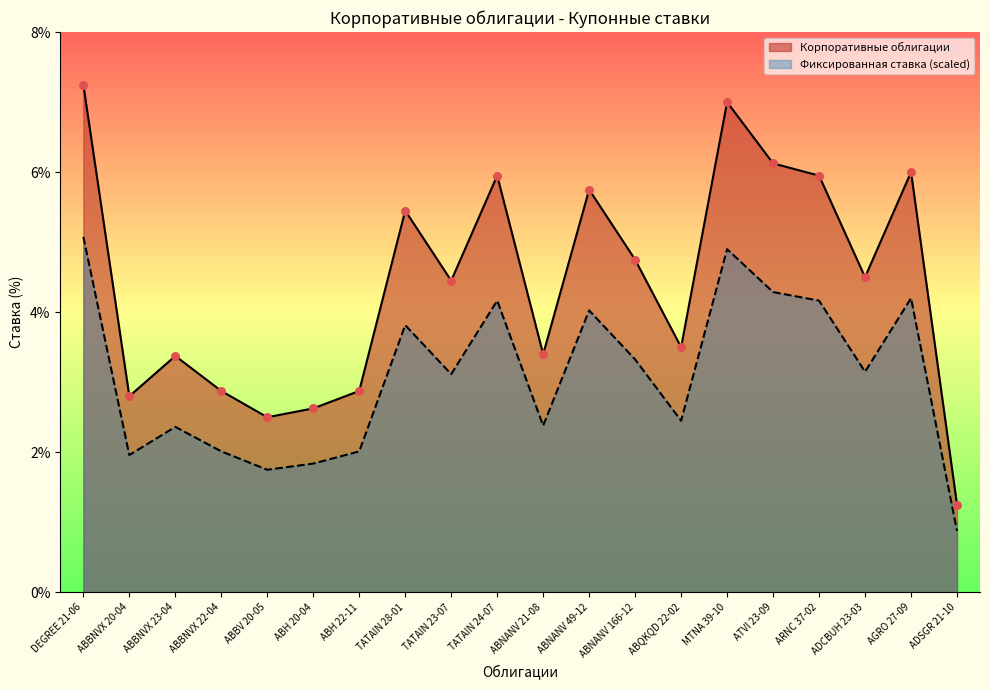

Which series reaches the maximum Y coordinate?

Корпоративные облигации